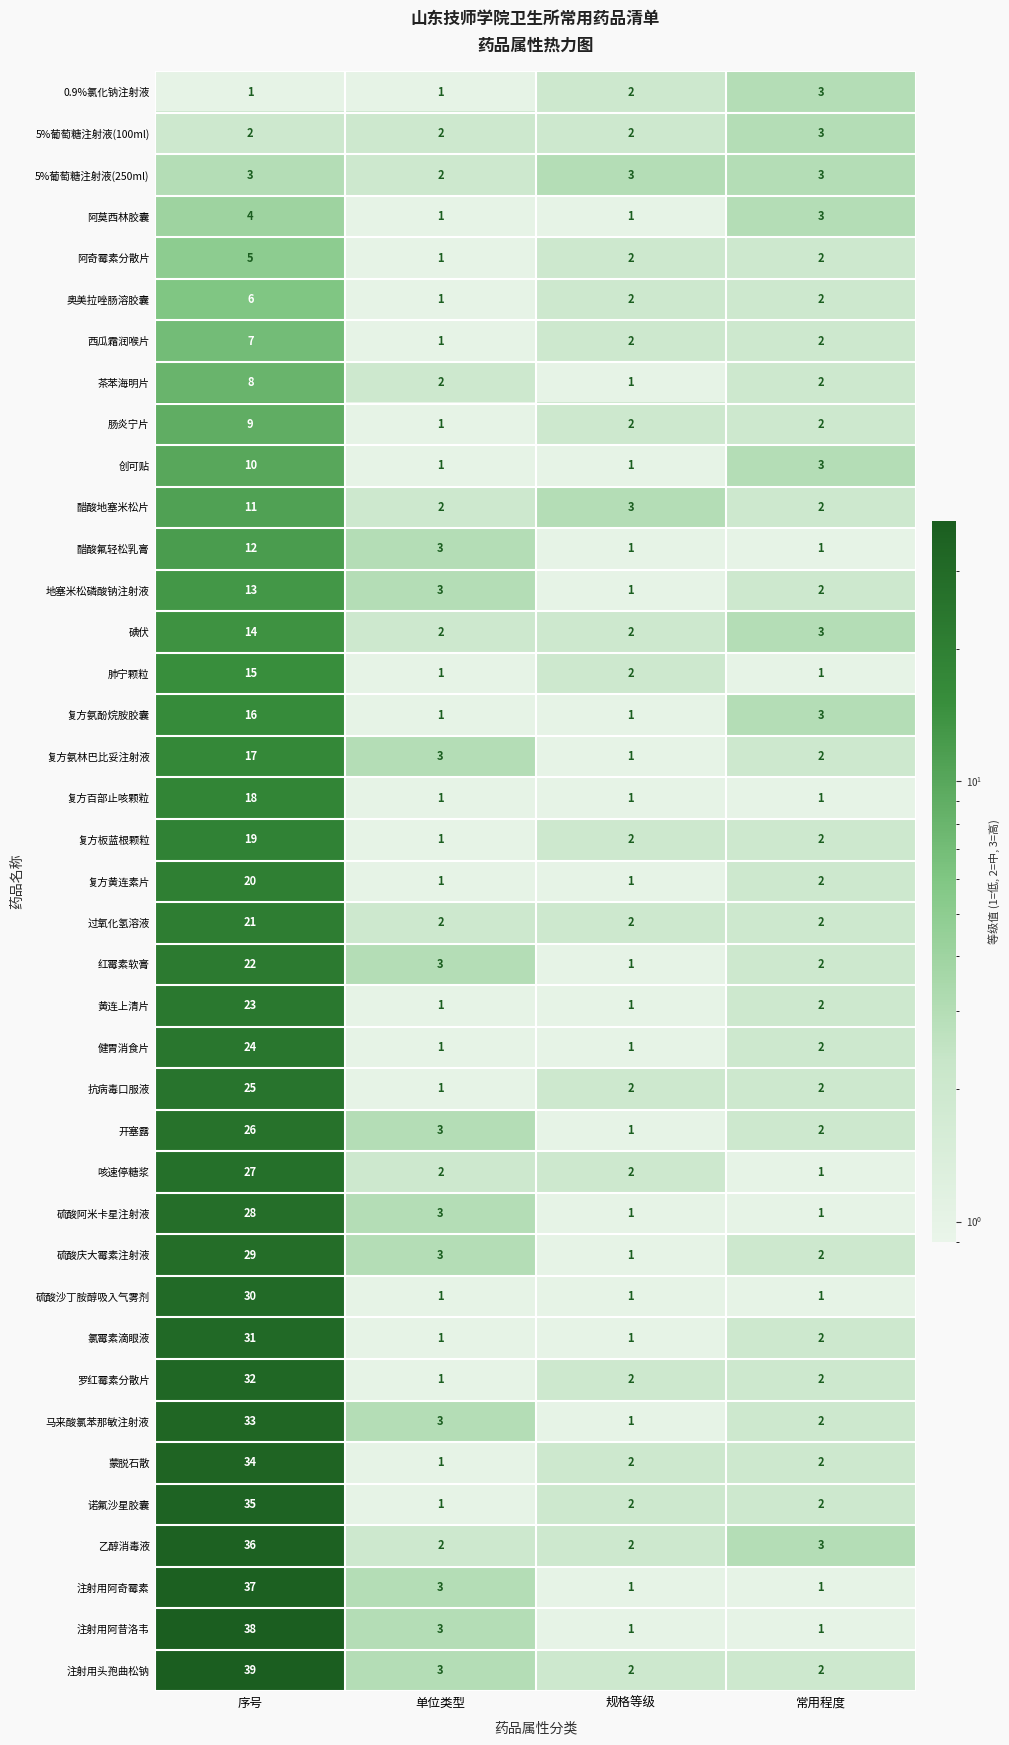

Which series has the largest total across all categories?

注射用头孢曲松钠